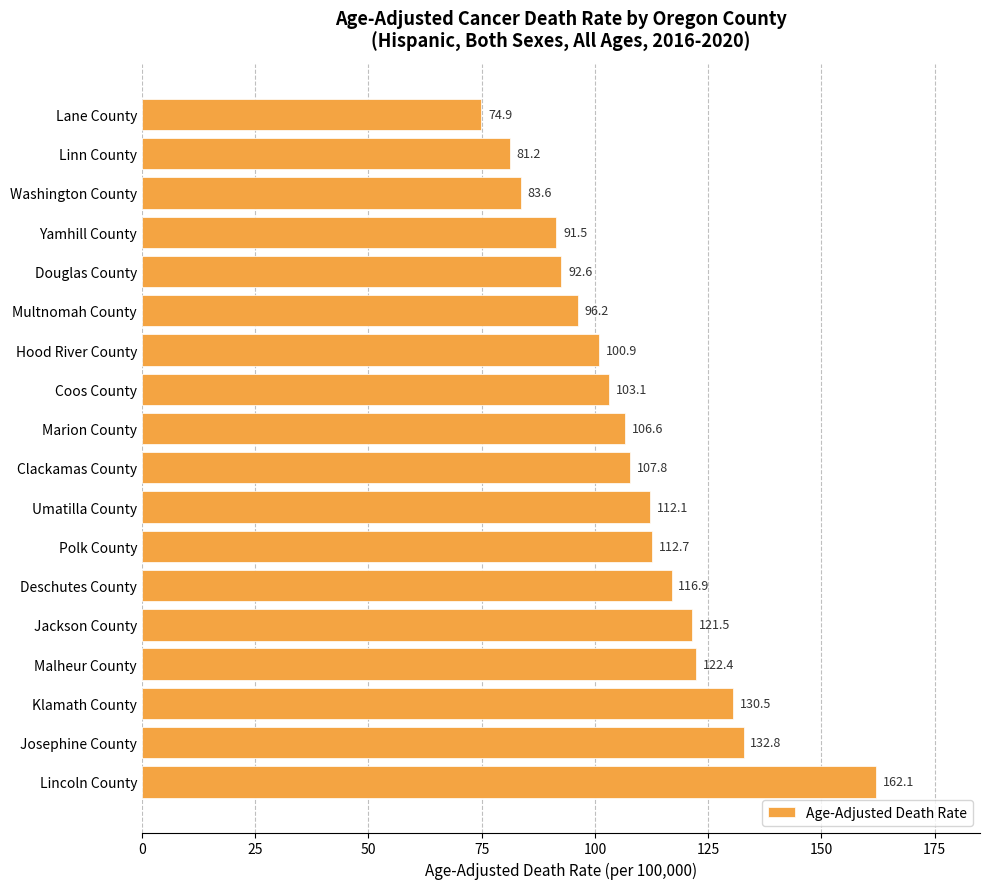

What is the average value?

108.3